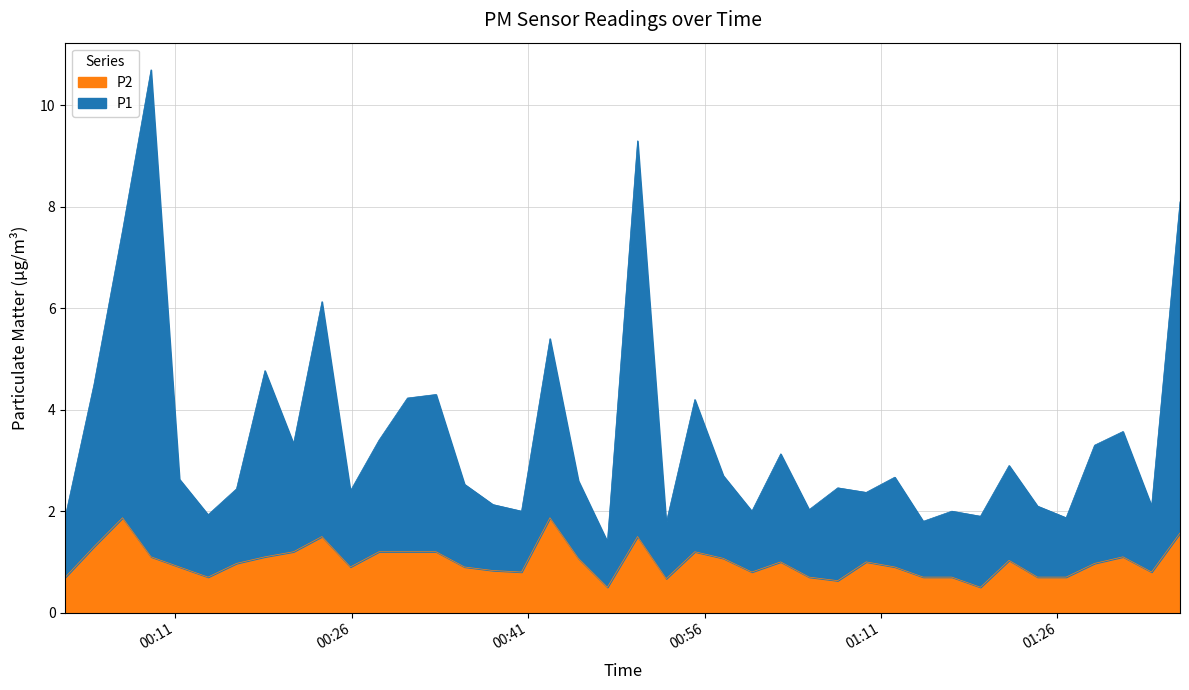

Which series has the largest total across all categories?

P1